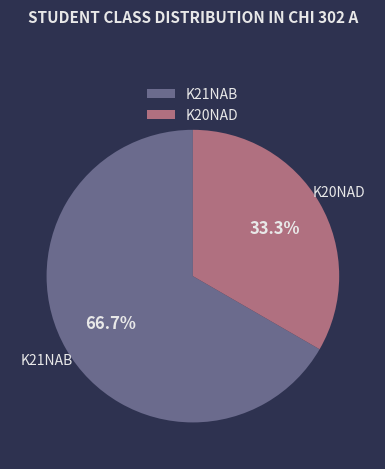

Does any single category account for the majority?

Yes